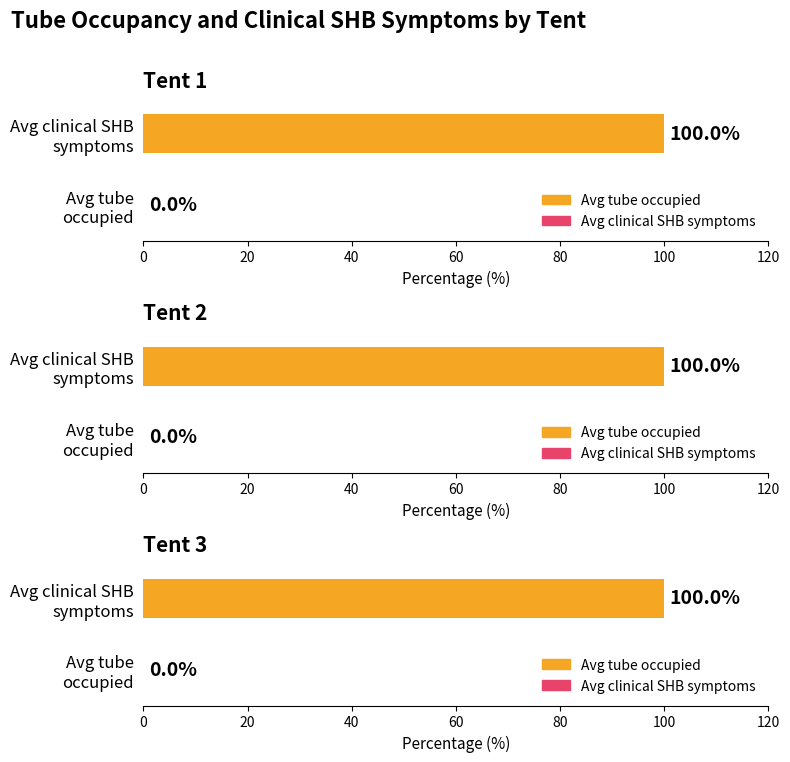

Which series changed the most between Tent 2 and Tent 3?

tube occupied